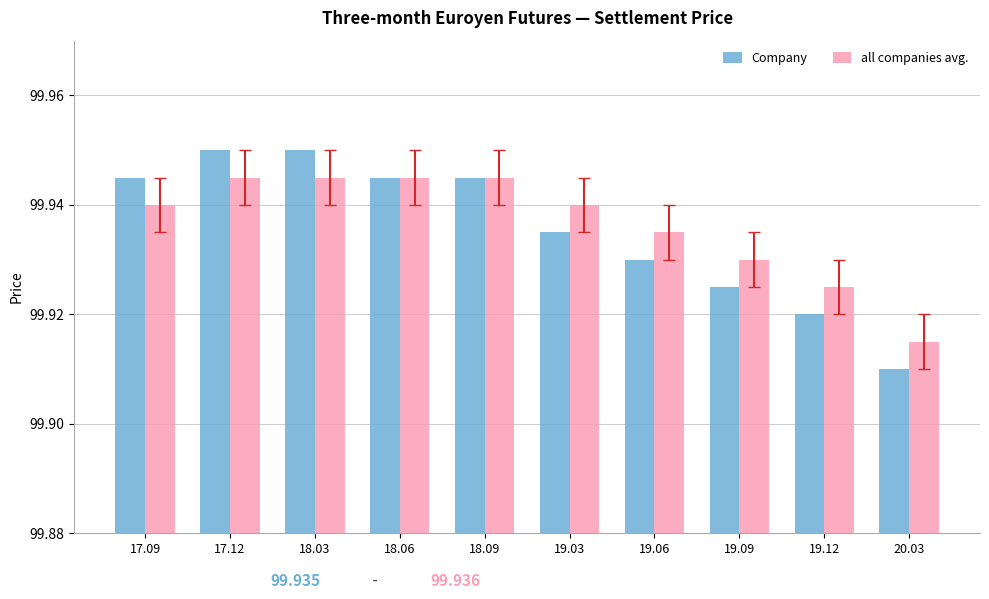

At which category does the chart reach its minimum across all series?

20.03